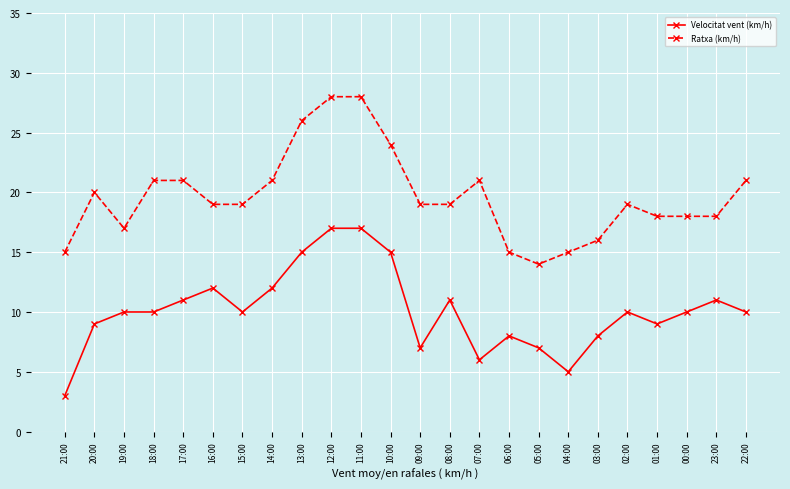

Which label corresponds to the smallest value in the chart?

21:00